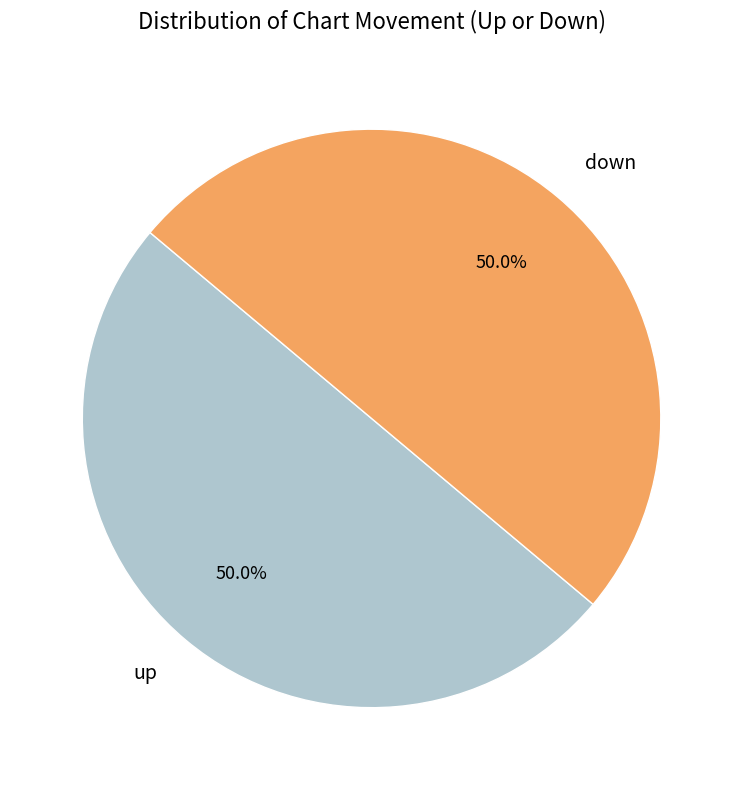

What percentage is the down slice, to the nearest percent?

50%